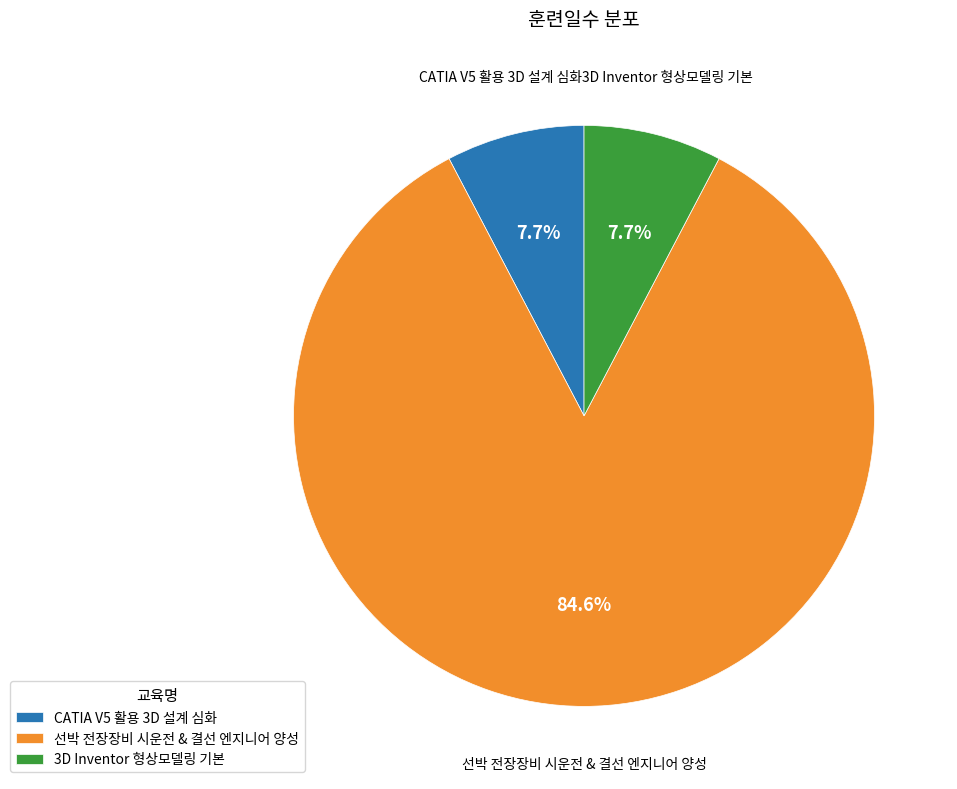

Count the number of slices in the pie.

3